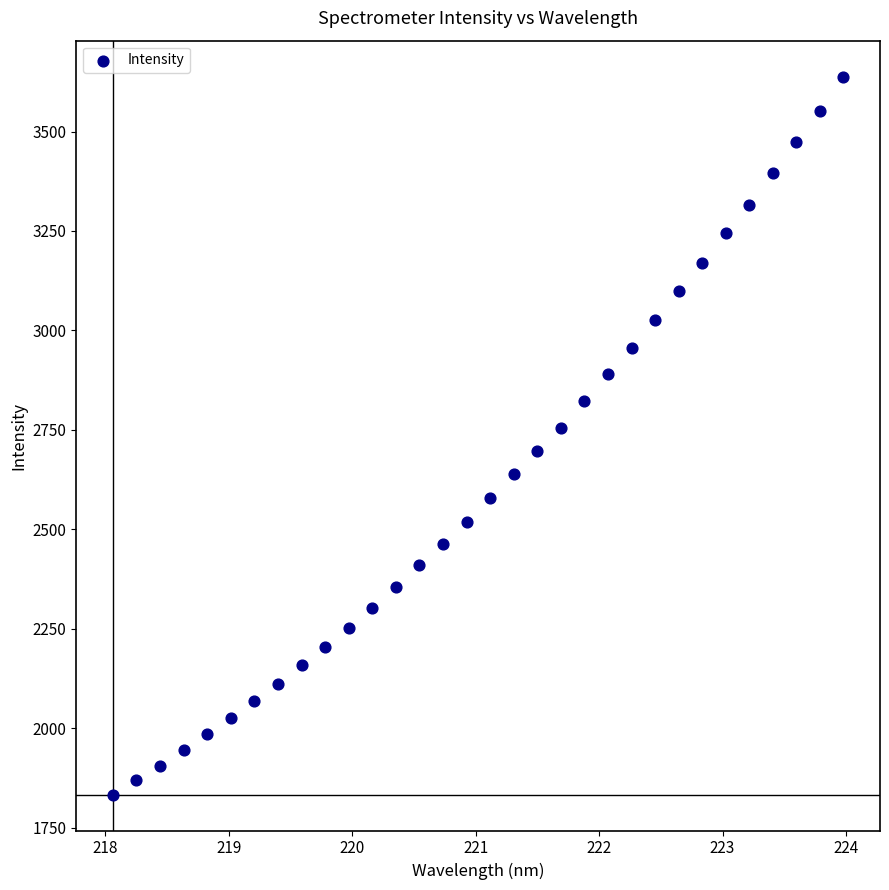

What is the range of X values (max minus min)?

5.9